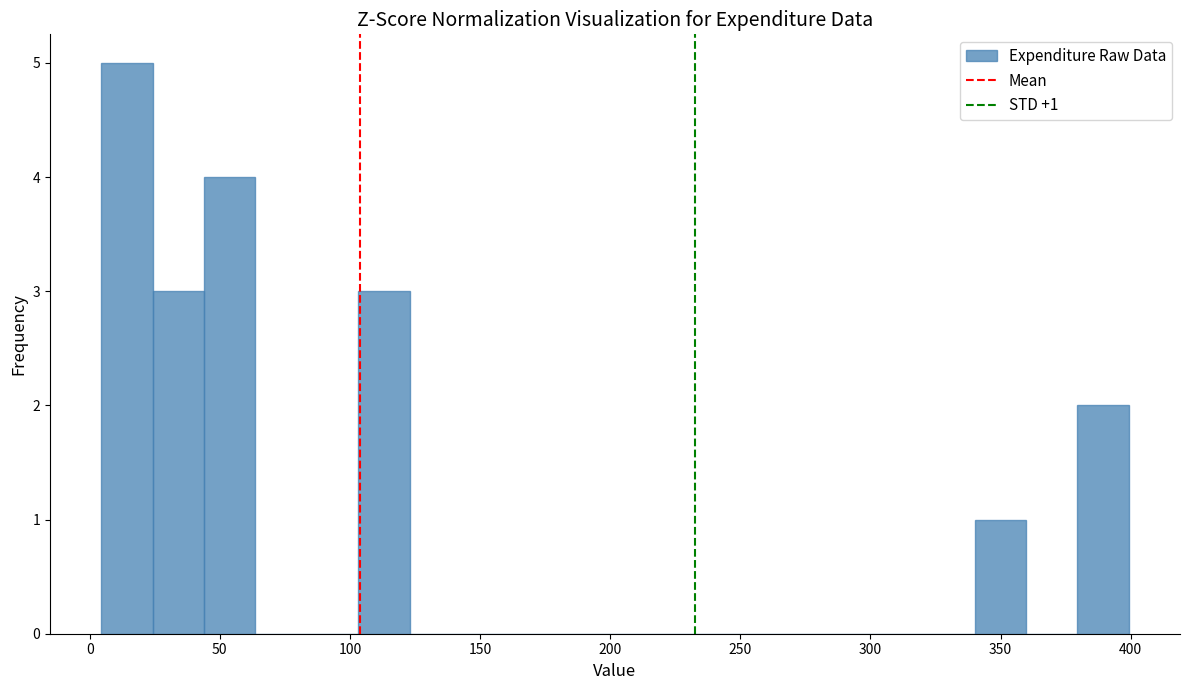

Read against the x-axis, roughly where is the centre of the tallest bar?

15